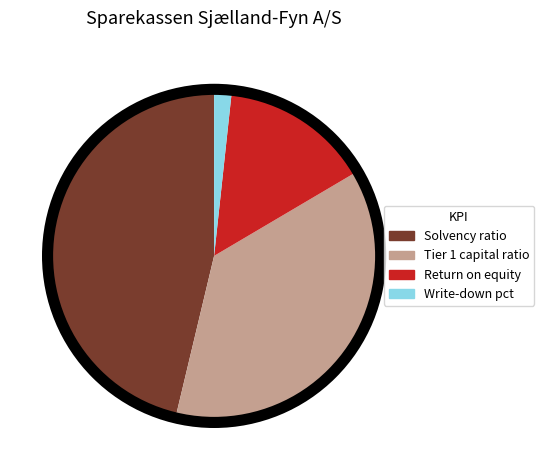

What is the largest slice in the pie chart?

Solvency ratio